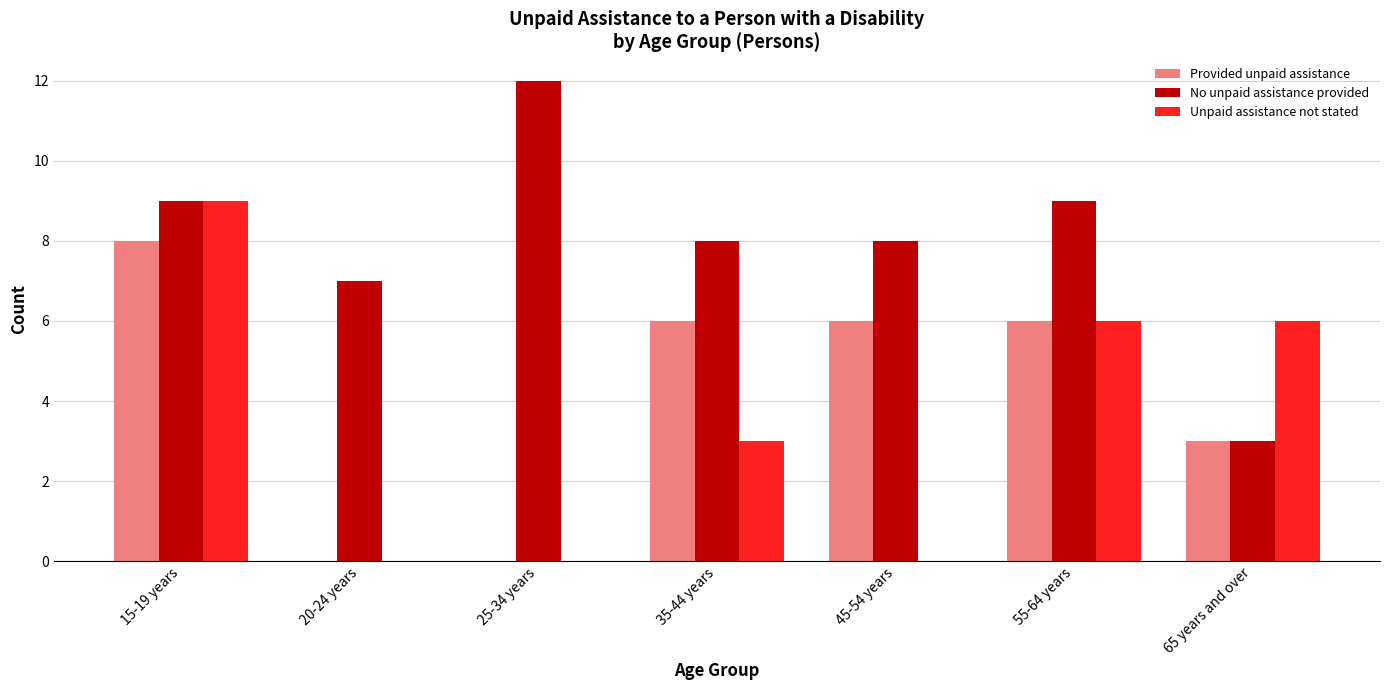

Count the number of categories in the chart.

7